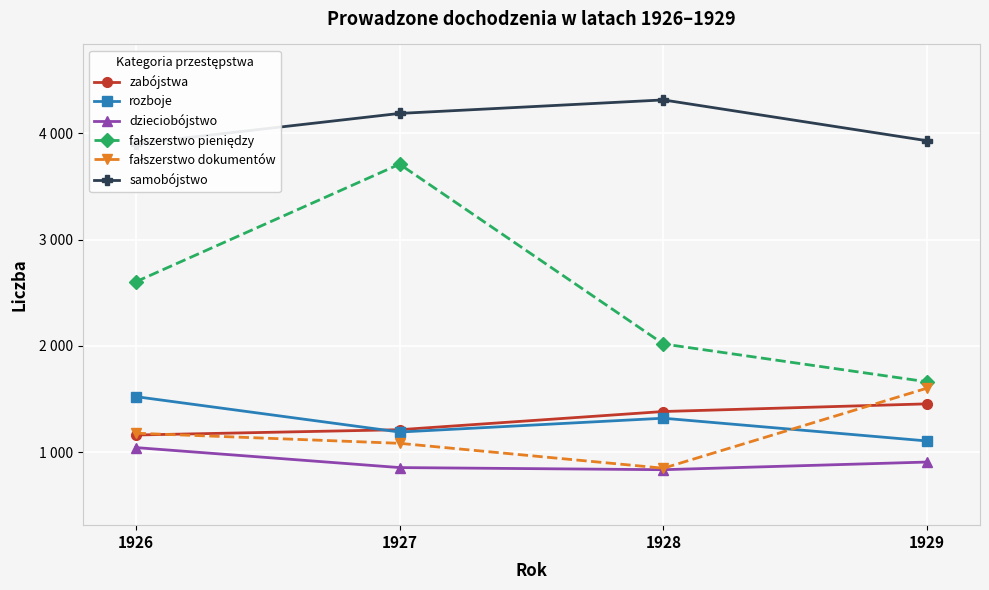

What is the minimum value shown in the chart?

837